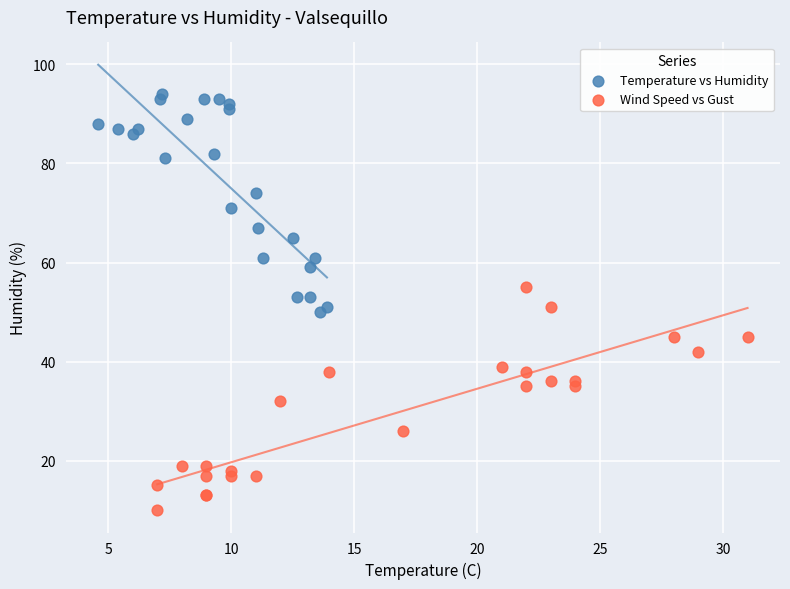

Which series reaches the minimum Y coordinate?

Wind Speed vs Gust